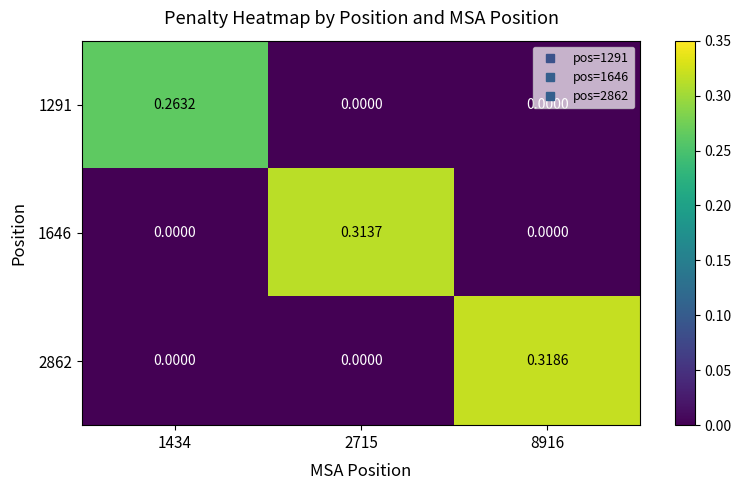

Is the value of 1291 at 1434 greater than the value of 2862 at 1434?

Yes